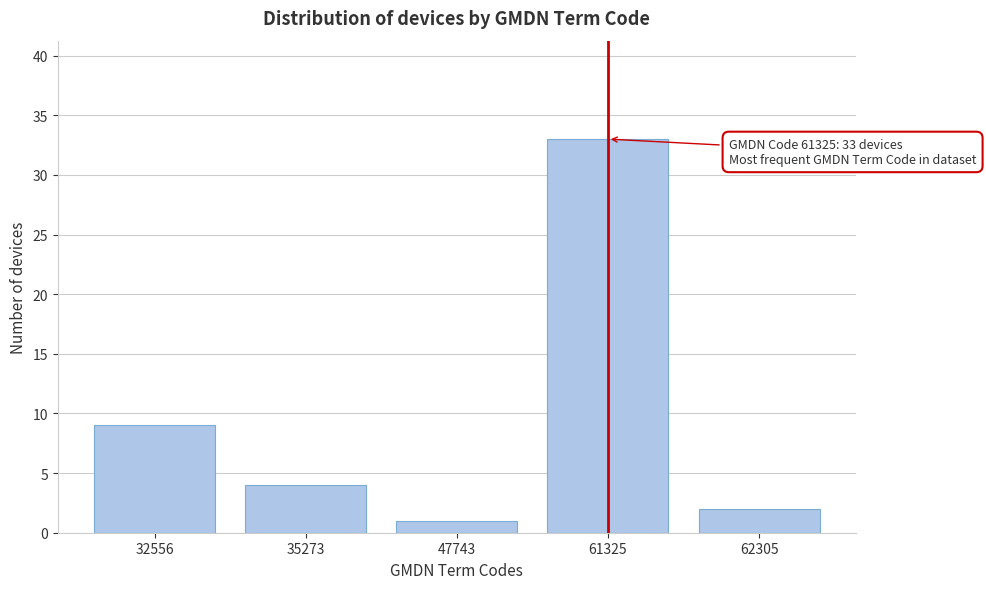

Reading left to right, what are all the values shown in this chart?

32556=9	35273=4	47743=1	61325=33	62305=2